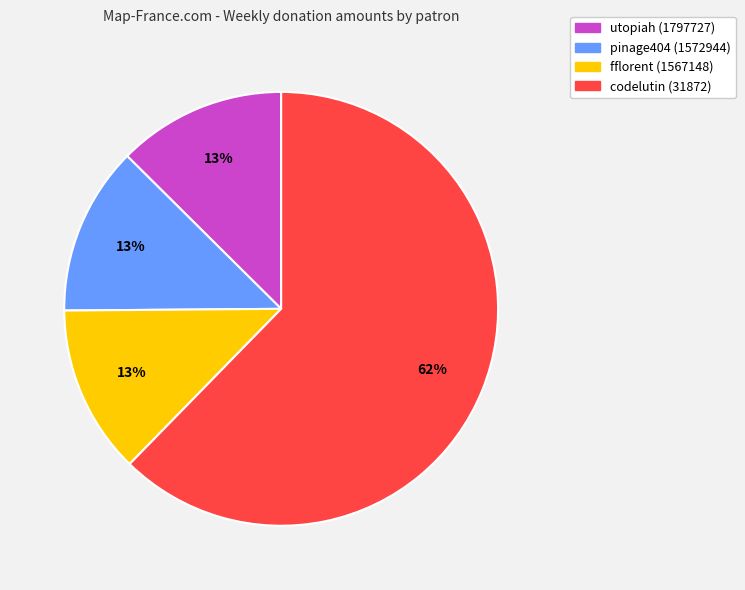

Which slice is the largest?

codelutin (31872)